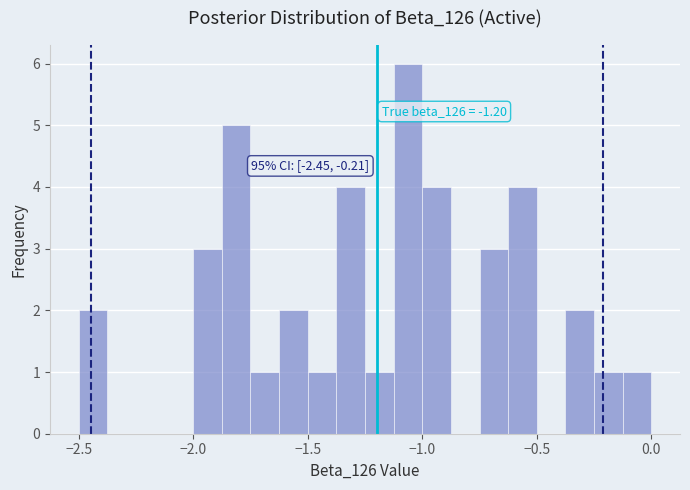

Around what value on the x-axis is the tallest bar? Give the approximate position of its centre, as read against the axis.

-1.05